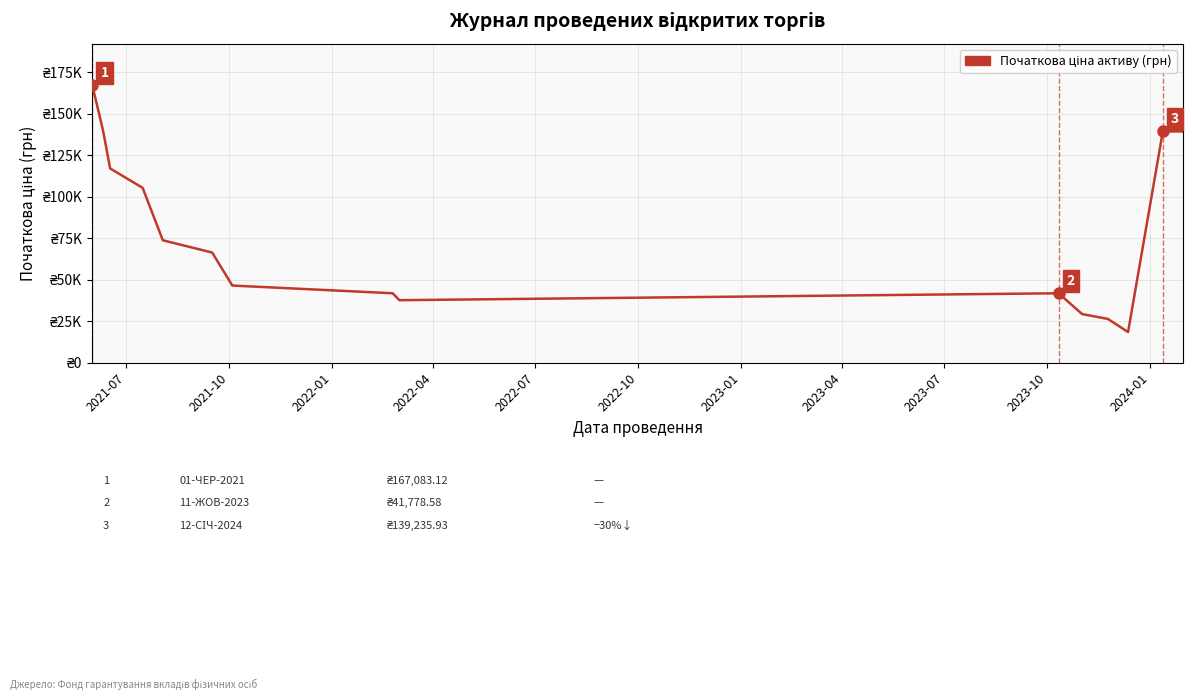

Does the chart have visible grid lines?

Yes